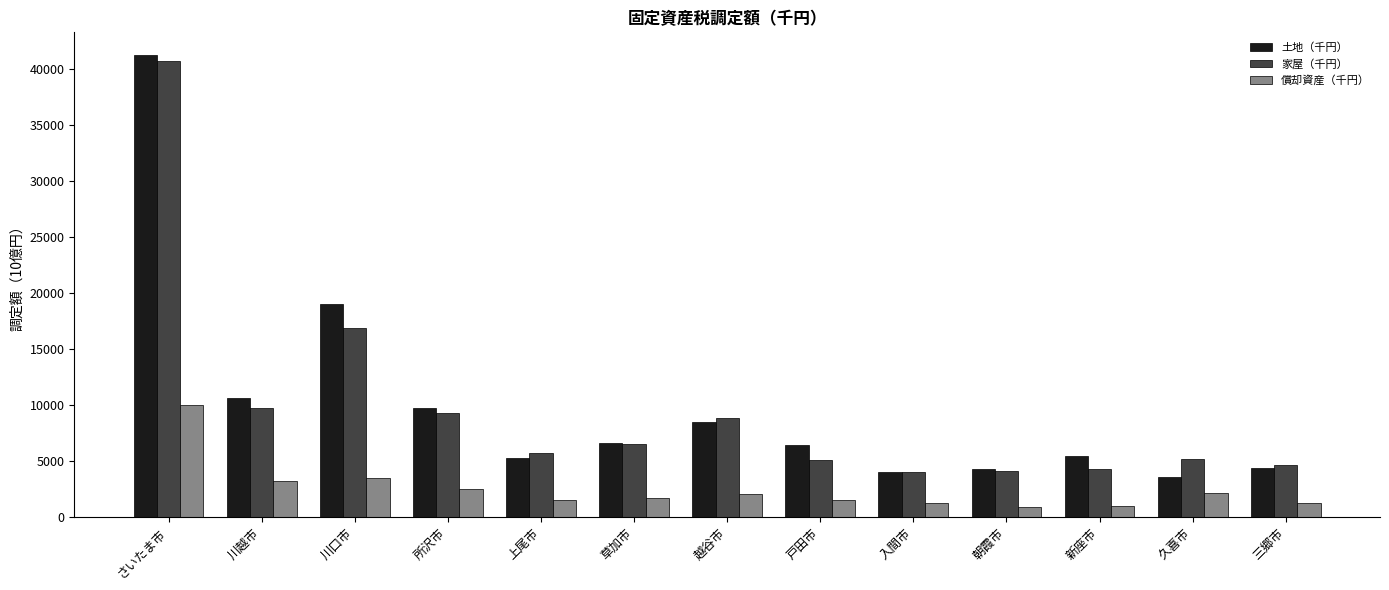

What is the spread (max minus min) of values at 草加市?

4874.6